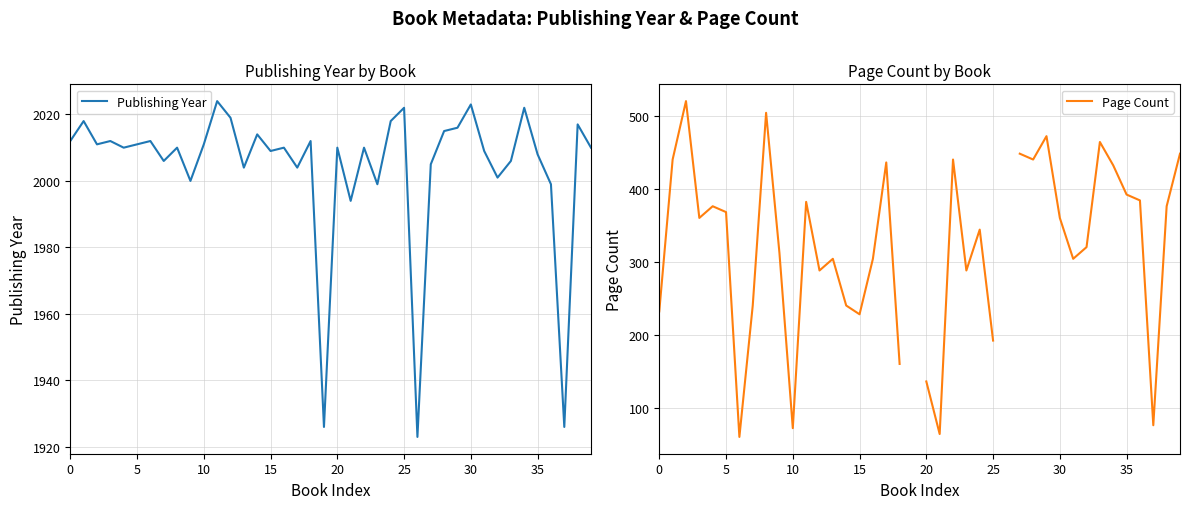

How many data points in Publishing Year are above 2010?

18